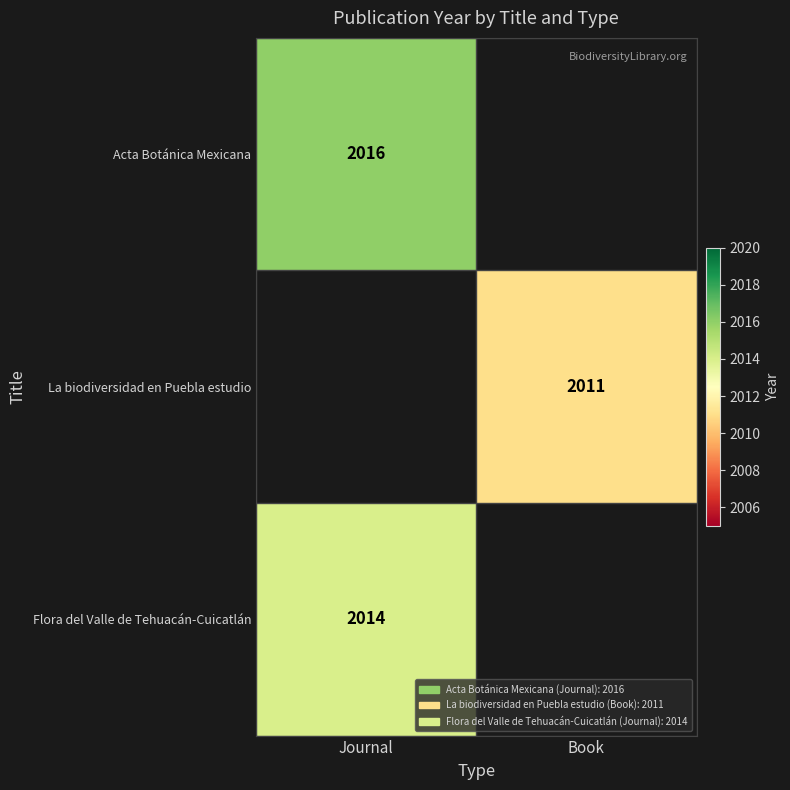

Is it true that La biodiversidad en Puebla estudio equals 3292 at Book?

False